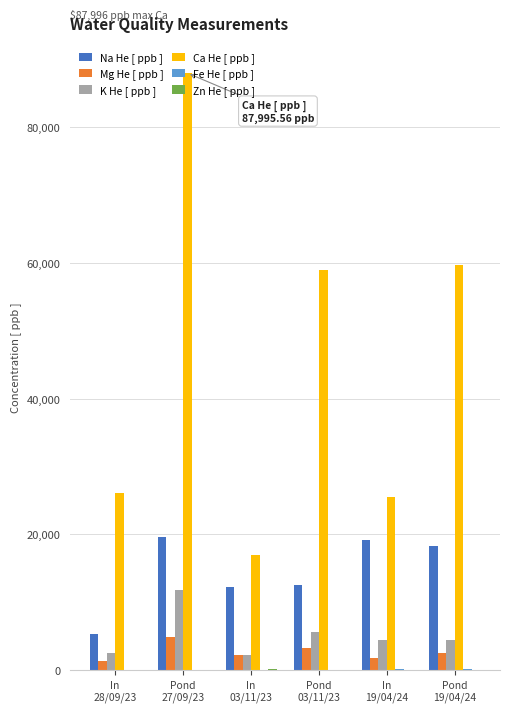

Which series has the largest total across all categories?

Ca He [ ppb ]